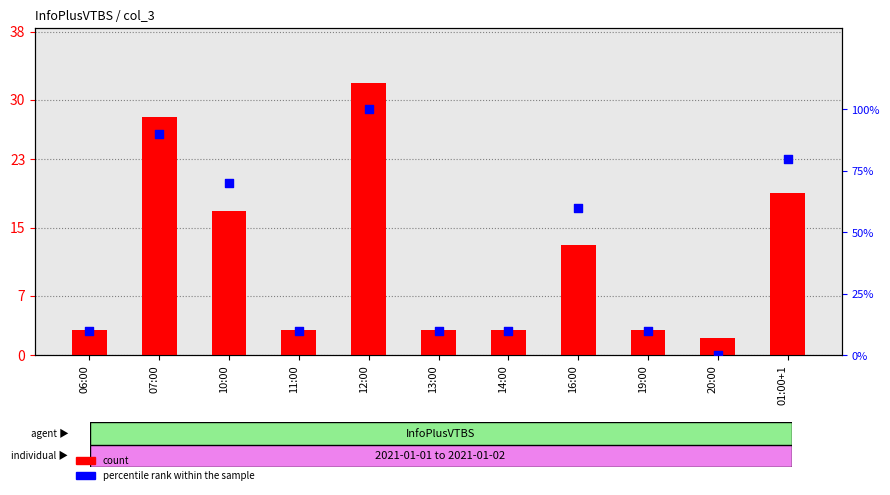

Which series reaches the maximum Y coordinate?

percentile rank within the sample